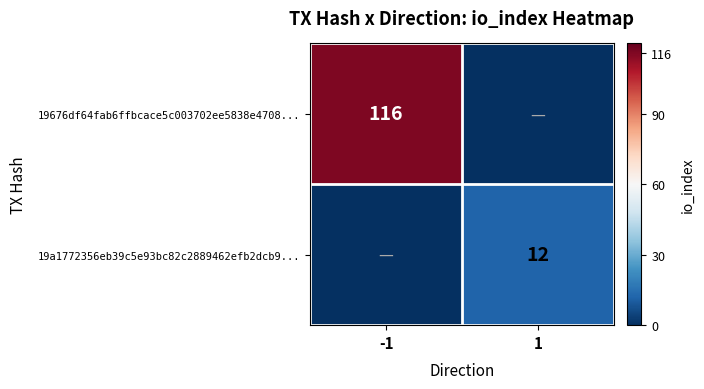

The 19a1772356eb39c5e93bc82c2889462efb2dcb9... series shows 17 at 1. True or false?

False